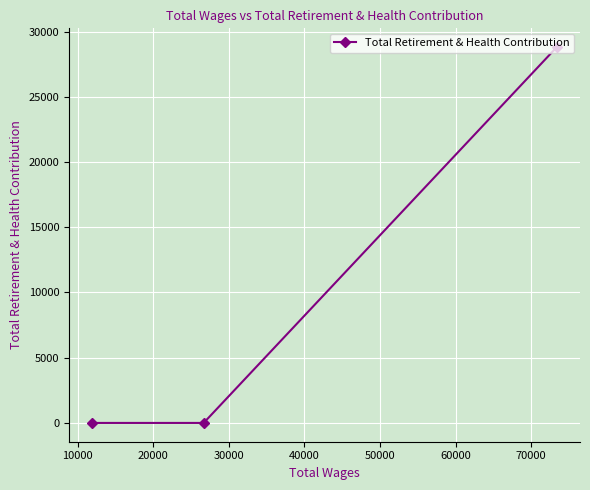

How many lines are shown in the chart?

1